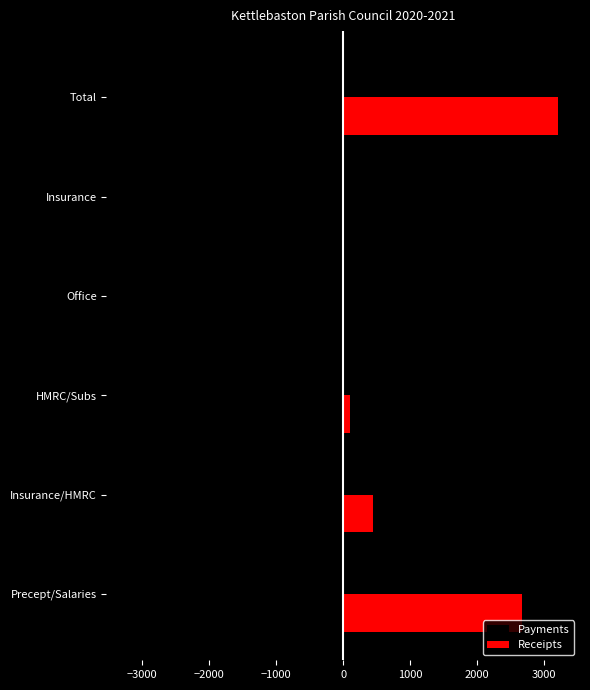

Count the number of categories in the chart.

6